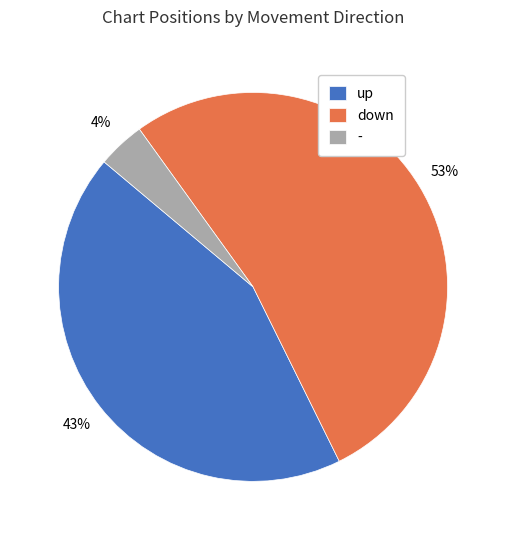

Do up and down together represent more than half of the pie?

Yes